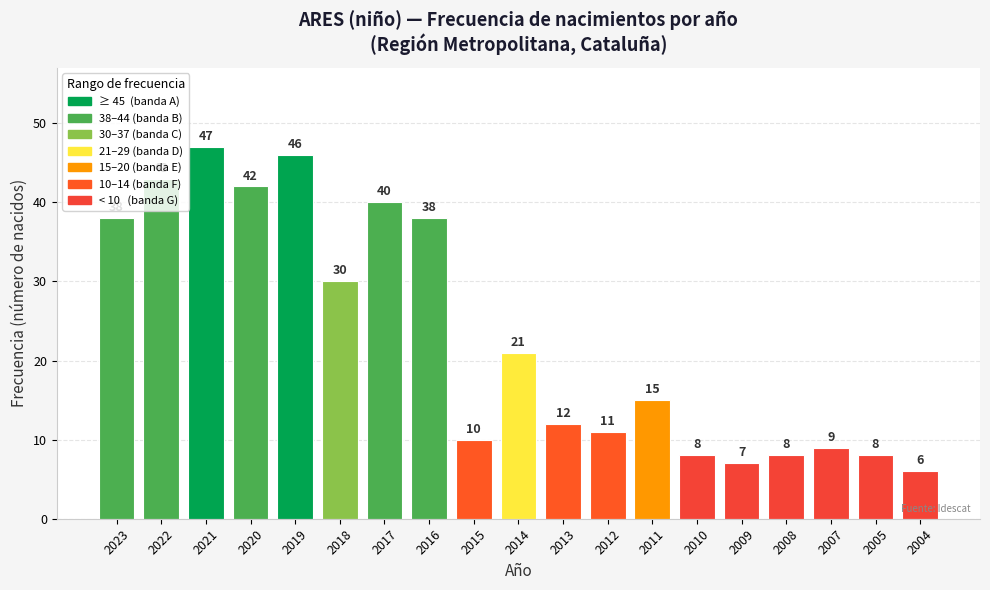

What is the change in value from 2009 to 2004?

-1